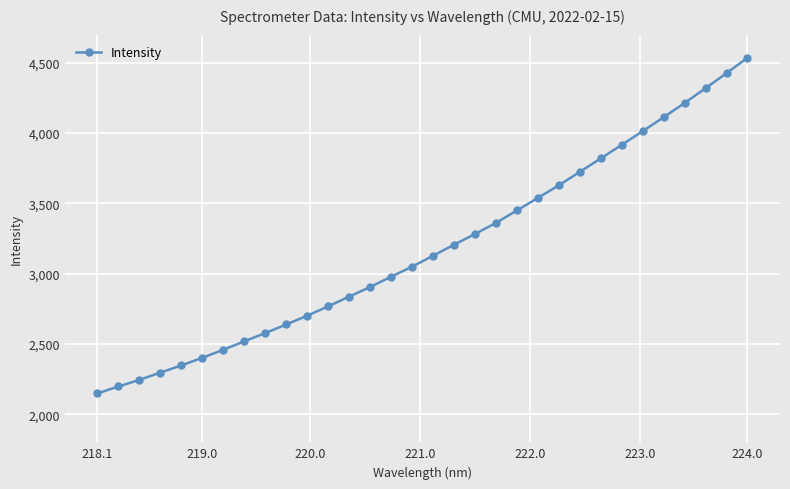

What is the maximum value shown in the chart?

4535.8